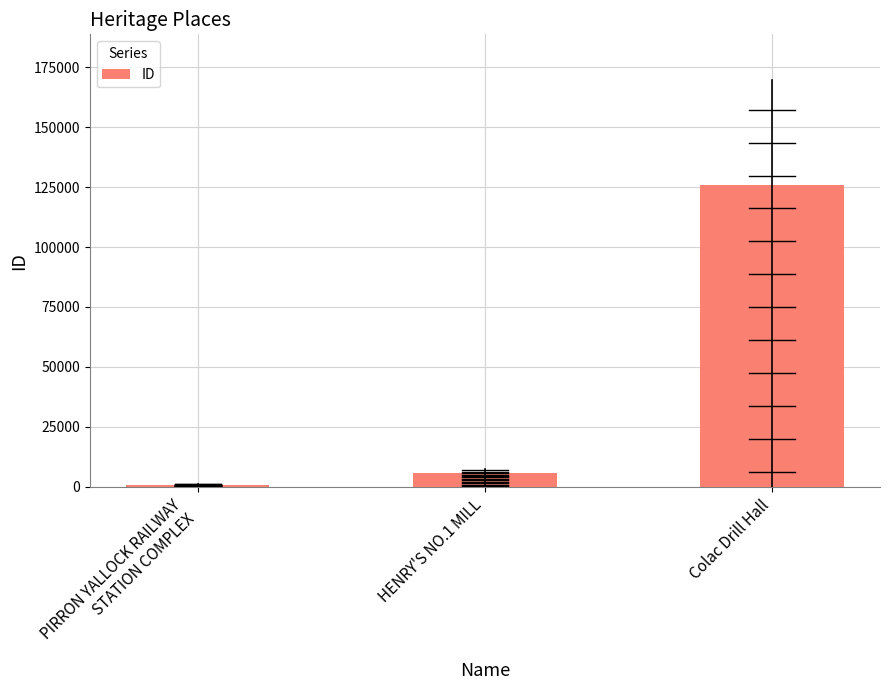

List the labels in order of value, smallest first.

PIRRON YALLOCK RAILWAY
STATION COMPLEX, HENRY'S NO.1 MILL, Colac Drill Hall